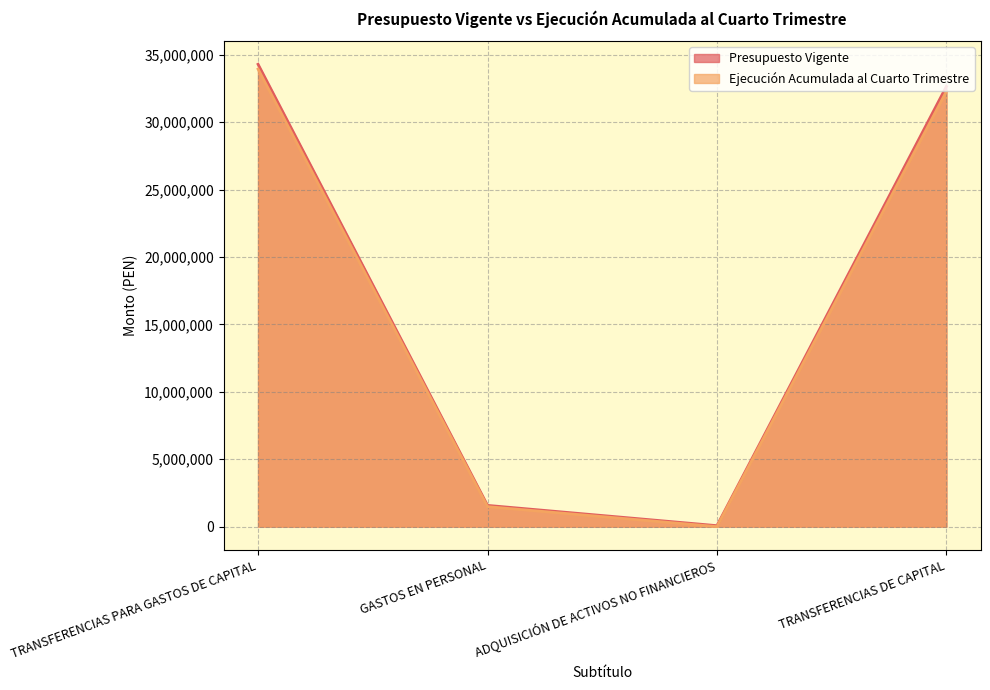

The Ejecución Acumulada al Cuarto Trimestre series shows 1481042 at GASTOS EN PERSONAL. True or false?

True